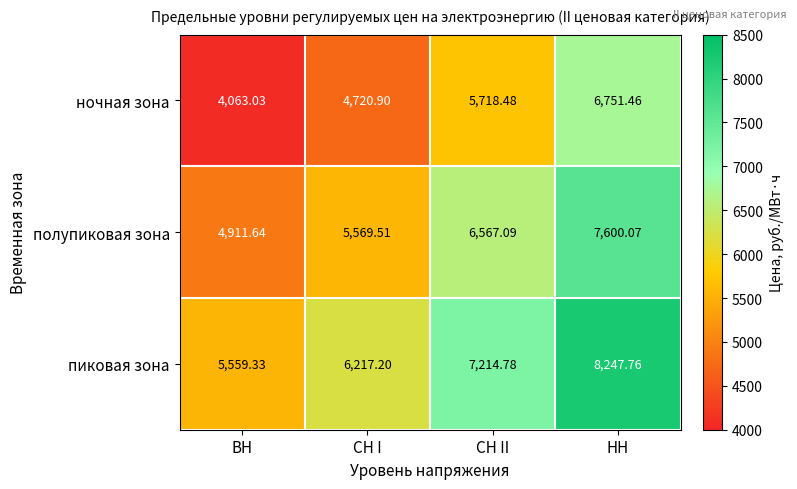

Which label corresponds to the smallest value in the chart?

ВН